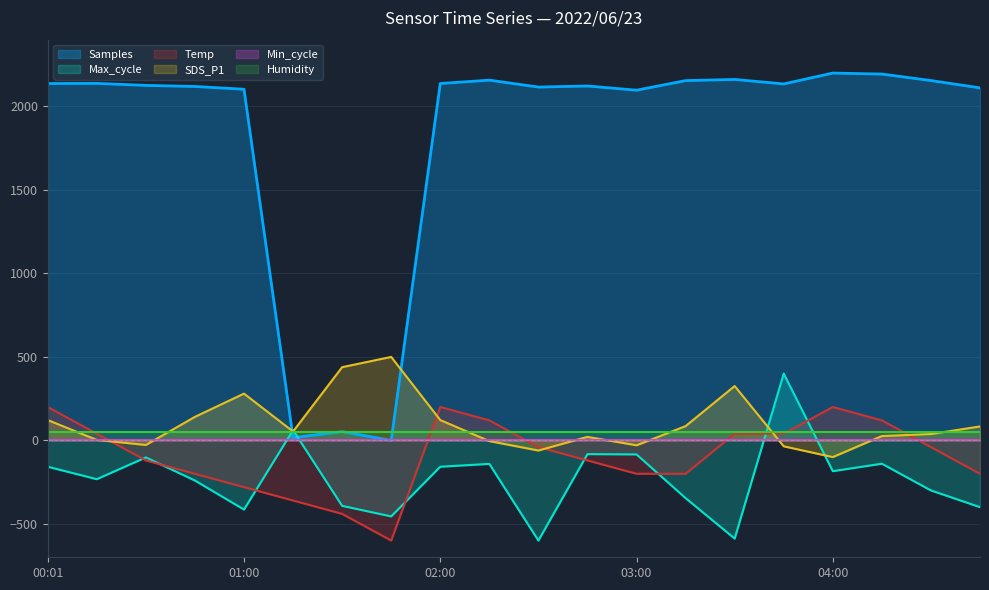

What is the smallest value displayed?

-600.0